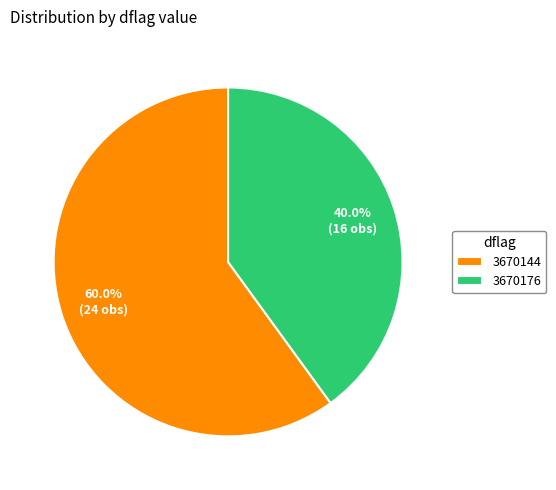

Is it true that 3670144 is 37% of the pie?

False